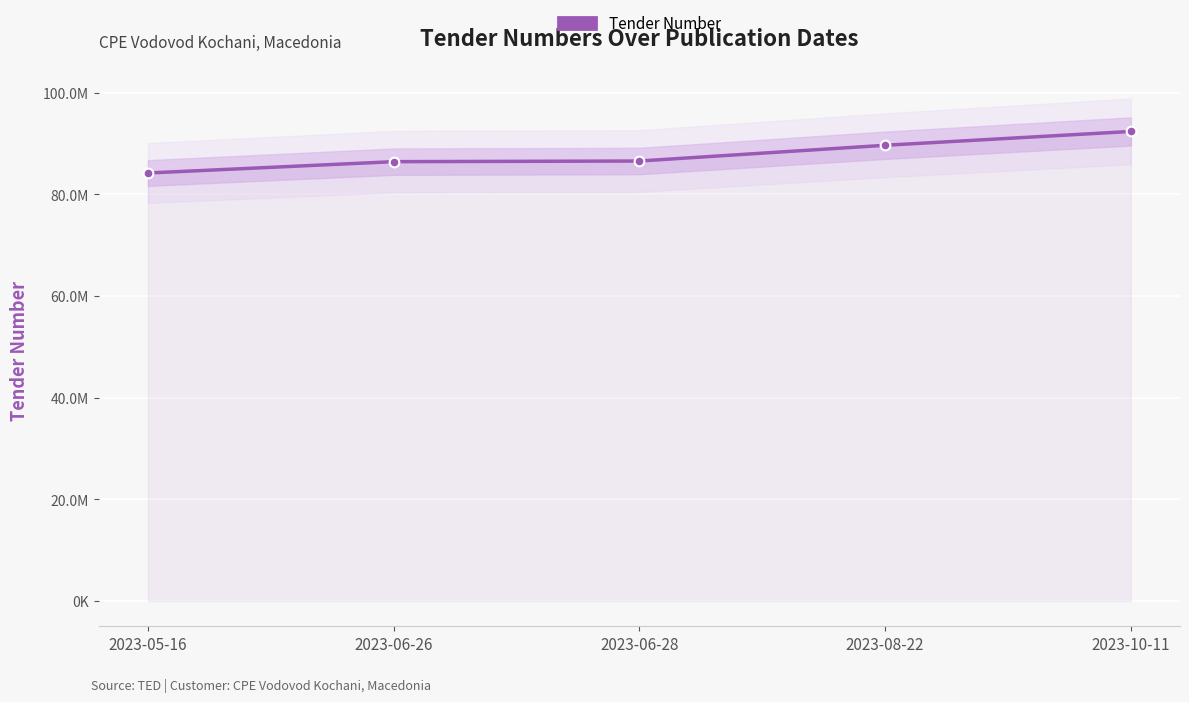

Where is the data nearest to the value 88261695?

2023-08-22